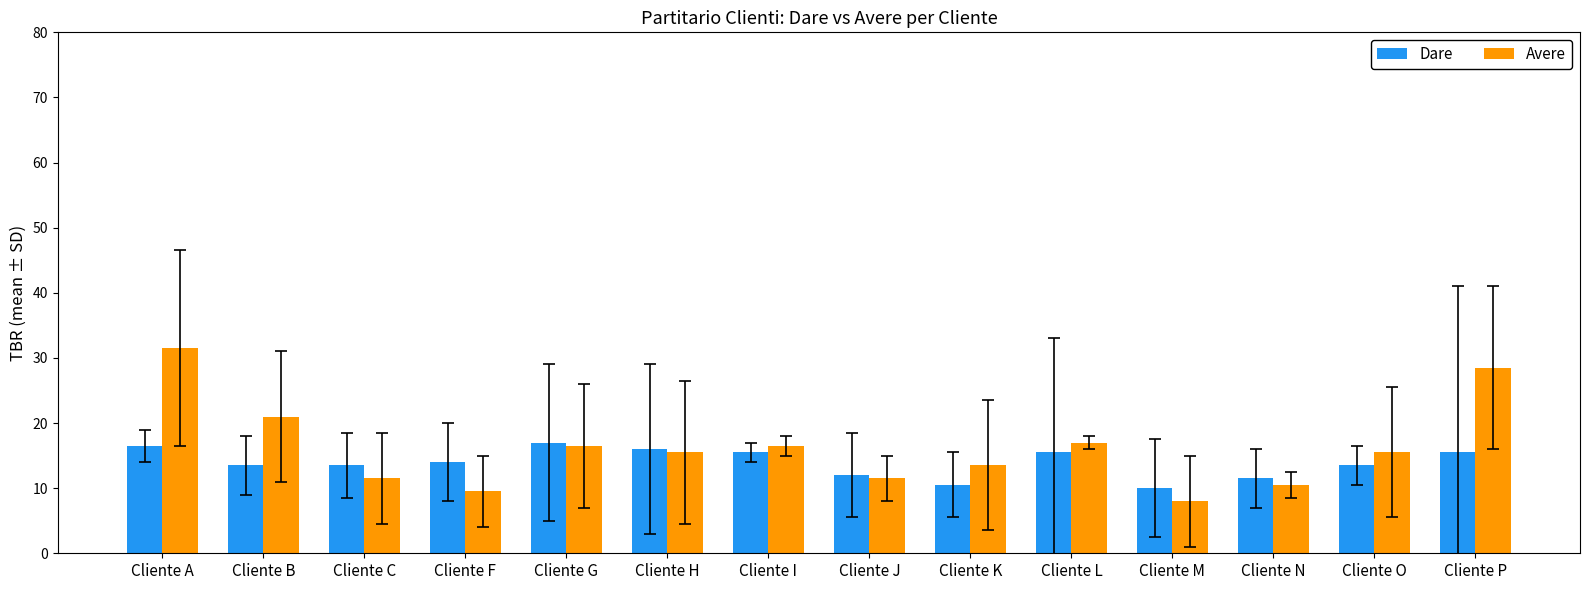

At how many categories does at least one series exceed 9?

14